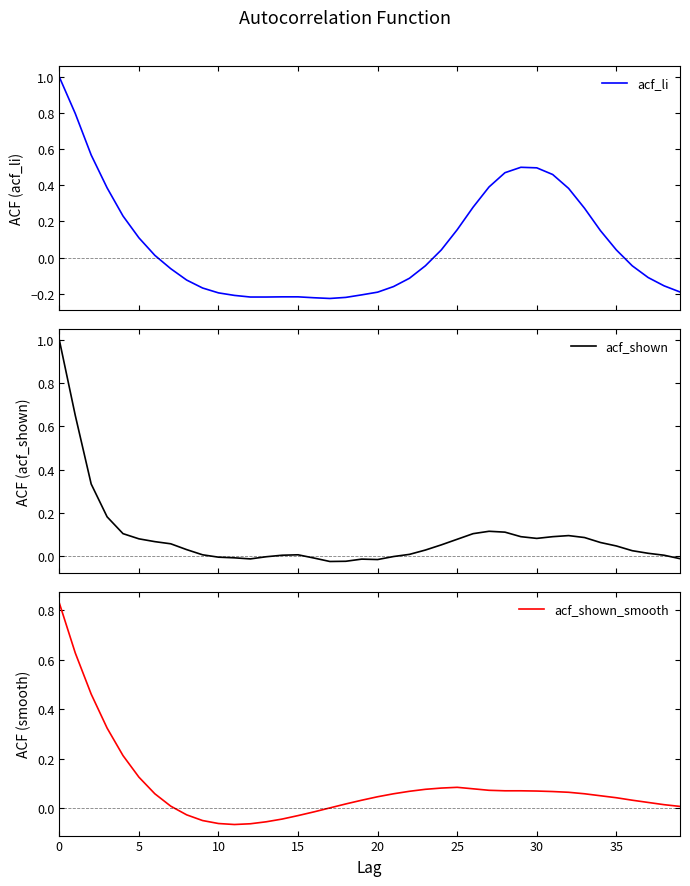

What is the label of the 36th point from the left?

35